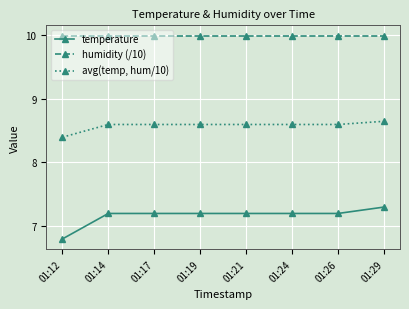

Between 01:17 and 01:29, which series saw the biggest shift?

temperature